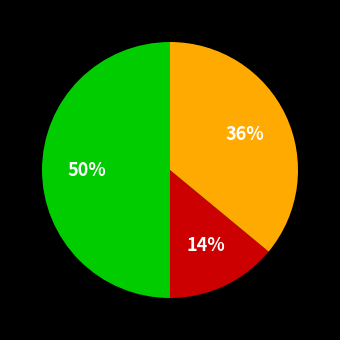

To the nearest percent, what is the difference between the largest and smallest slice percentages?

36%